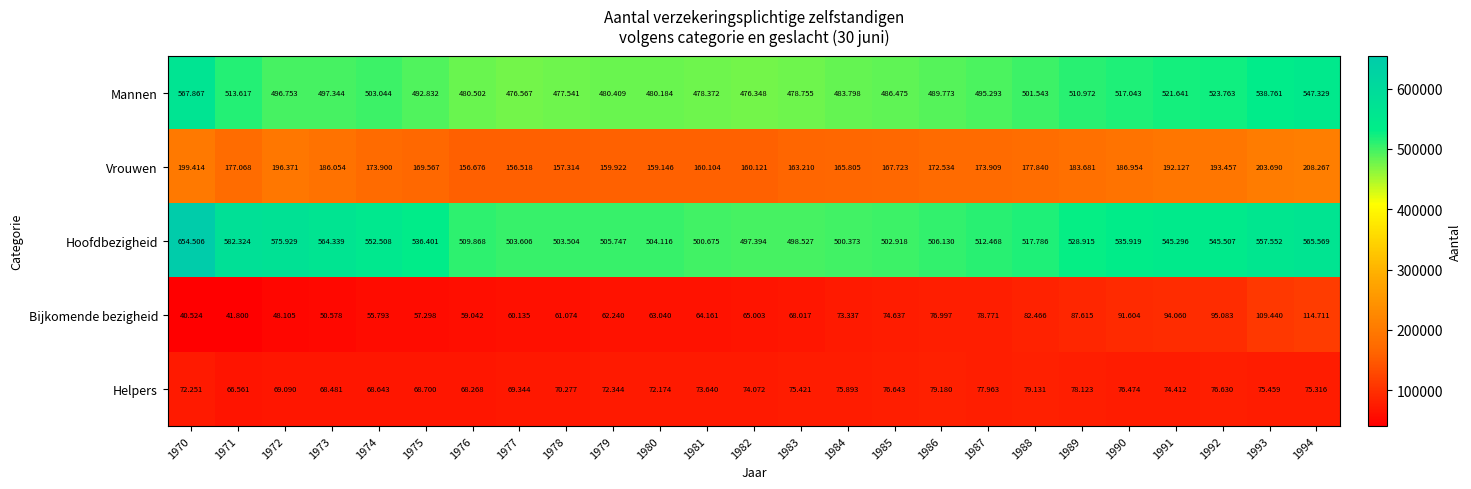

How many categories are shown in the chart?

25